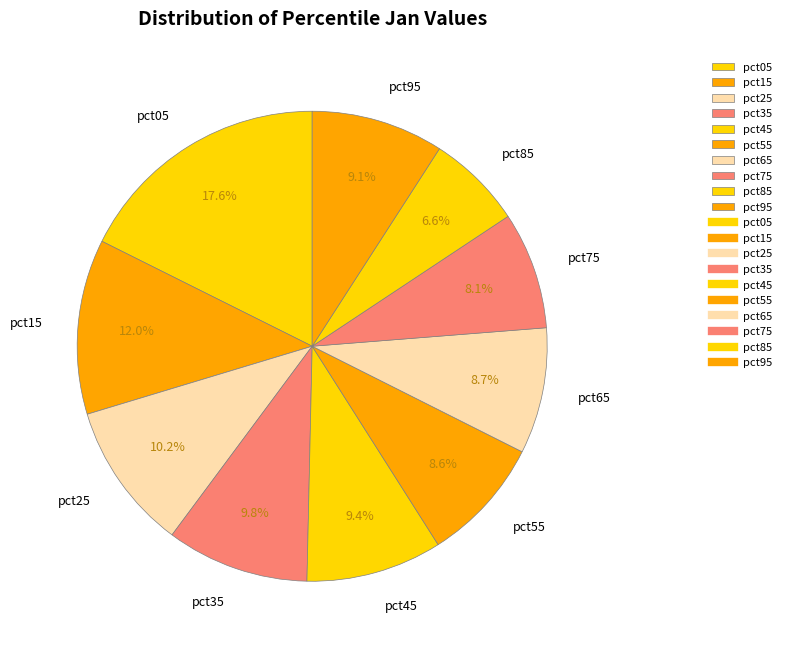

Does pct25 represent more than half of the total?

No